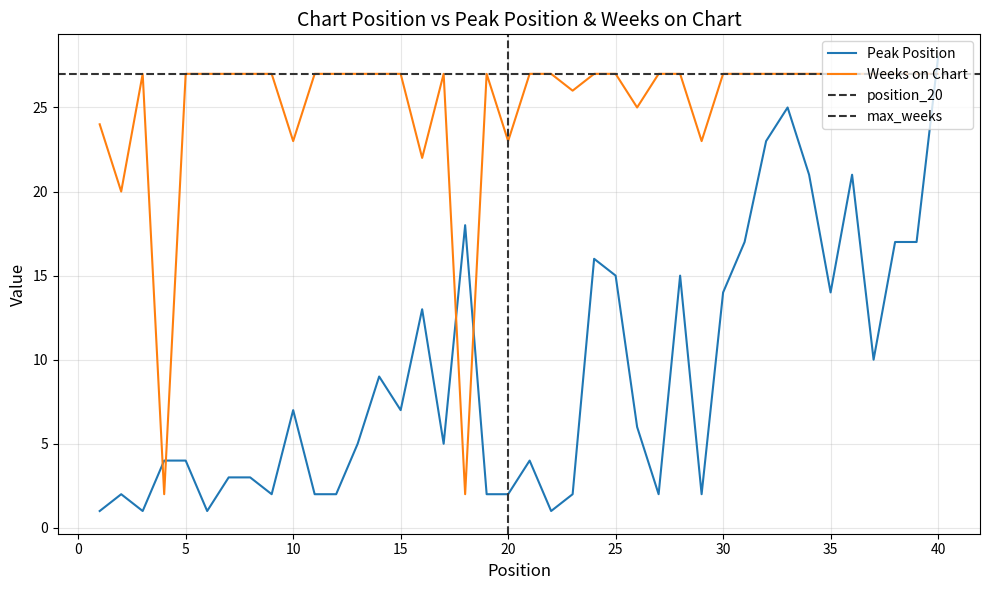

Is the value of Weeks on Chart at 37 greater than the value of Peak Position at 7?

Yes